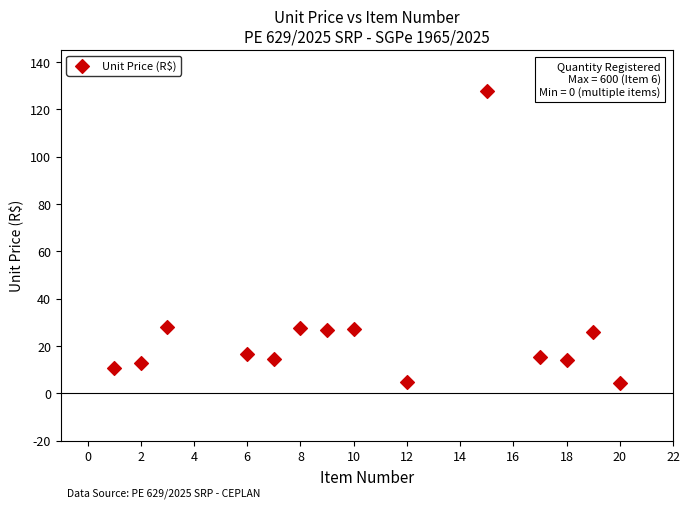

What is the range of Y values (max minus min)?

123.3